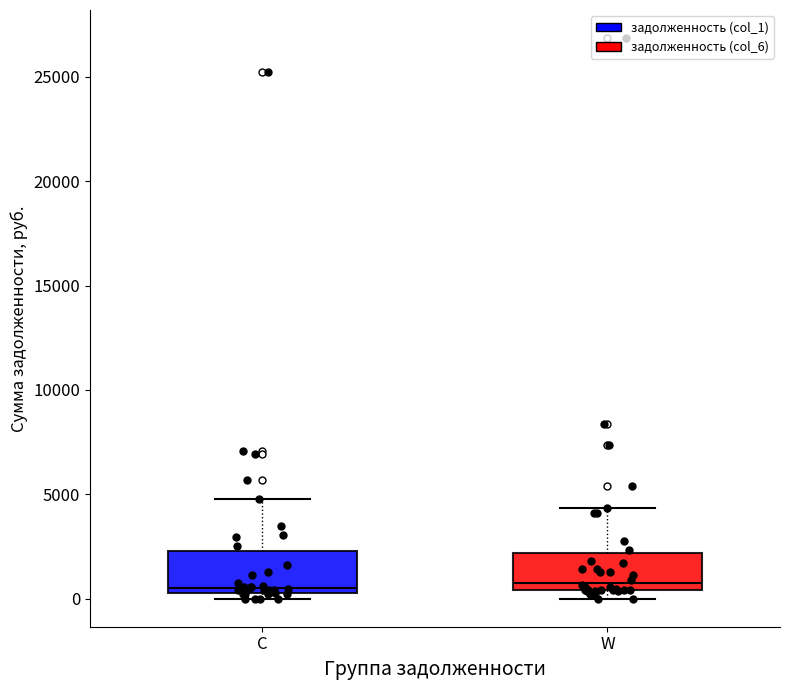

Reading left to right, read every box against the y-axis: the position of its median line, the range the box covers, and the ends of its whiskers. The values are not printed on the chart, so give them approximately, as read against the axis.

C: median 500 (just above the box's lower edge), box 500 to 2500, whiskers 0 to 5000
W: median 1000, box 500 to 2000, whiskers 0 to 4500